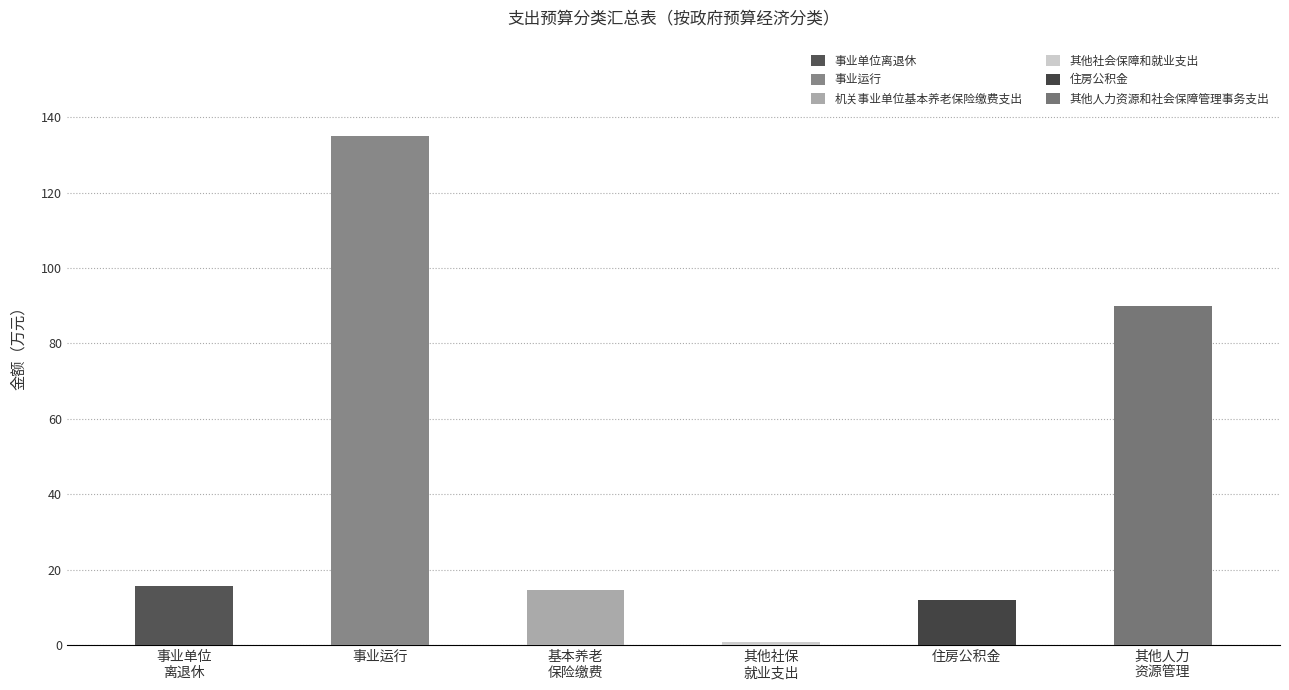

What is the change in value from 事业单位离退休 to 其他人力资源和社会保障管理事务支出?

+74.3